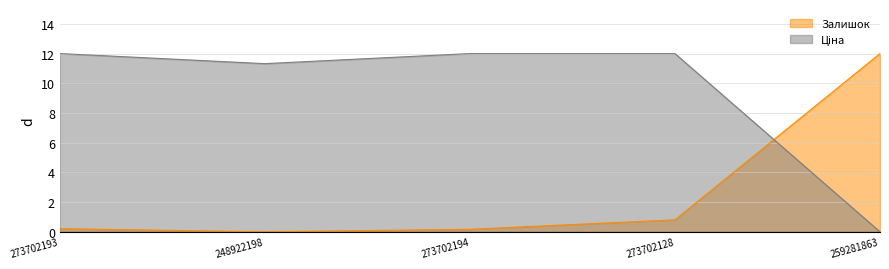

Which series has the largest total across all categories?

Ціна